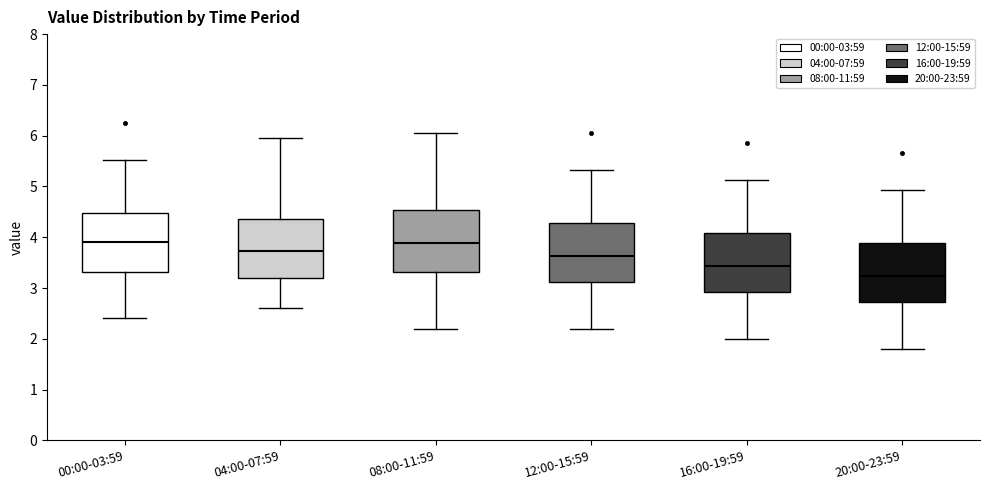

Reading left to right, read every box against the y-axis: the position of its median line, the range the box covers, and the ends of its whiskers. The values are not printed on the chart, so give them approximately, as read against the axis.

00:00-03:59: median 3.9, box 3.3 to 4.5, whiskers 2.4 to 5.5
04:00-07:59: median 3.7, box 3.2 to 4.4, whiskers 2.6 to 6.0
08:00-11:59: median 3.9, box 3.3 to 4.5, whiskers 2.2 to 6.1
12:00-15:59: median 3.6, box 3.1 to 4.3, whiskers 2.2 to 5.3
16:00-19:59: median 3.4, box 2.9 to 4.1, whiskers 2.0 to 5.1
20:00-23:59: median 3.2, box 2.7 to 3.9, whiskers 1.8 to 4.9